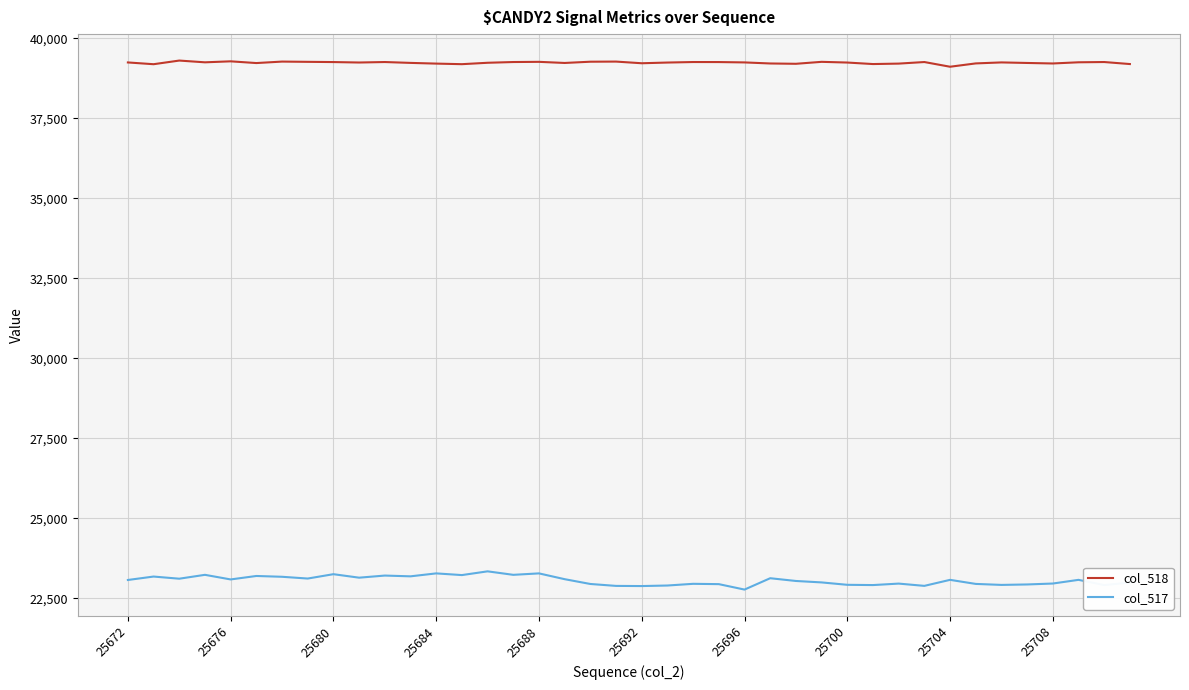

What is the lowest value of the col_517 series?

22777